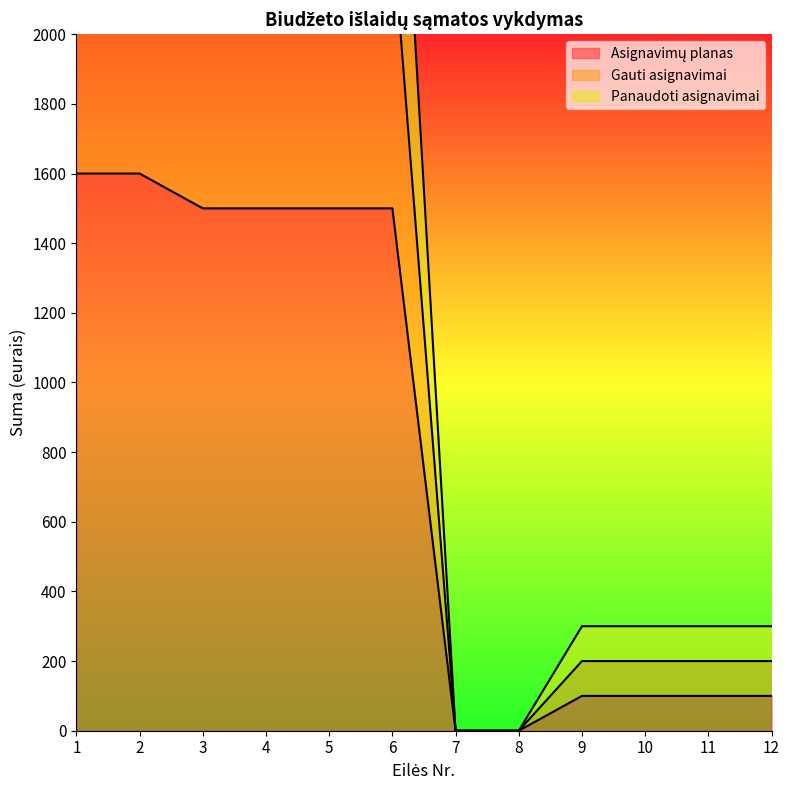

Reading left to right, extract all data points from this chart.

Asignavimų planas: 1600	1600	1500	1500	1500	1500	0	0	100	100	100	100
Gauti asignavimai: 3400	3400	3100	3100	3100	3100	0	0	300	300	300	300
Panaudoti asignavimai: 2500	2500	2300	2300	2300	2300	0	0	200	200	200	200